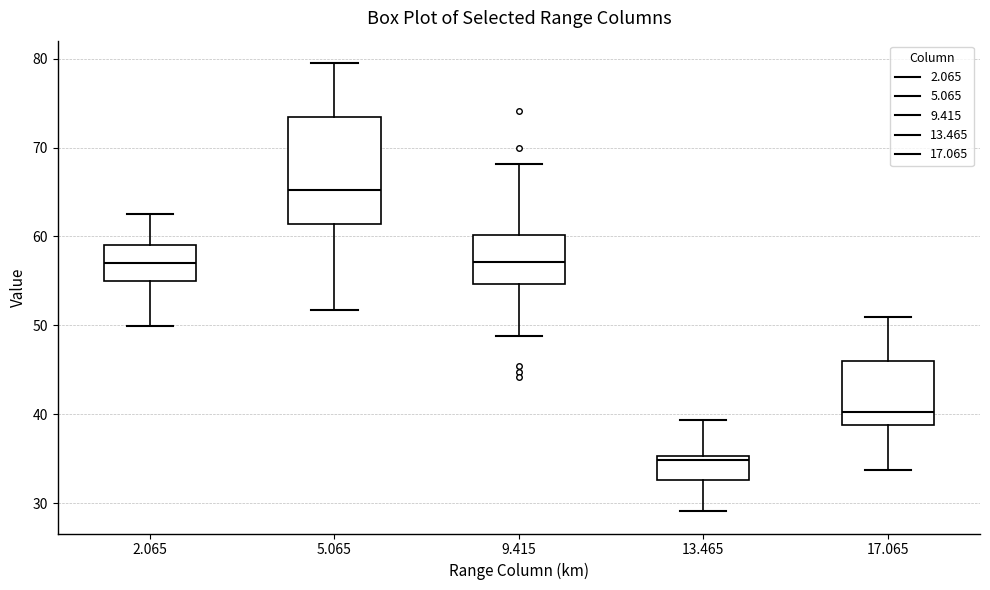

Reading left to right, read every box against the y-axis: the position of its median line, the range the box covers, and the ends of its whiskers. The values are not printed on the chart, so give them approximately, as read against the axis.

2.065: median 57, box 55 to 59, whiskers 50 to 63
5.065: median 65, box 61 to 73, whiskers 52 to 80
9.415: median 57, box 55 to 60, whiskers 49 to 68
13.465: median 35 (just below the box's upper edge), box 33 to 35, whiskers 29 to 39
17.065: median 40, box 39 to 46, whiskers 34 to 51